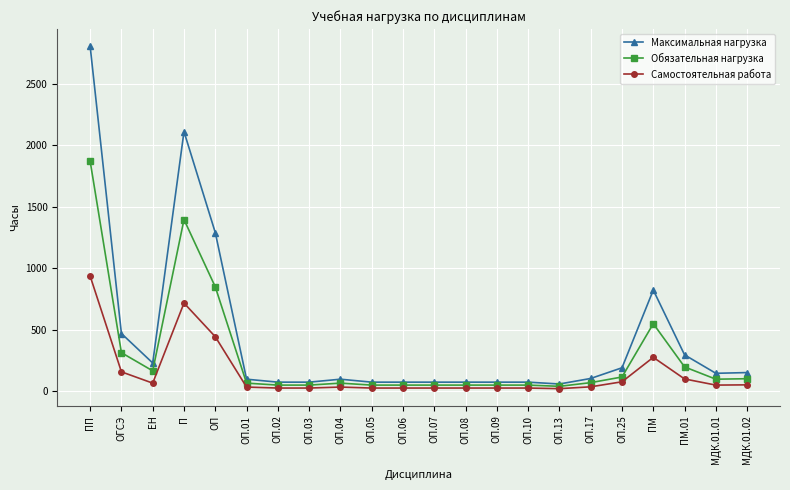

What is the spread (max minus min) of values at П?

1396